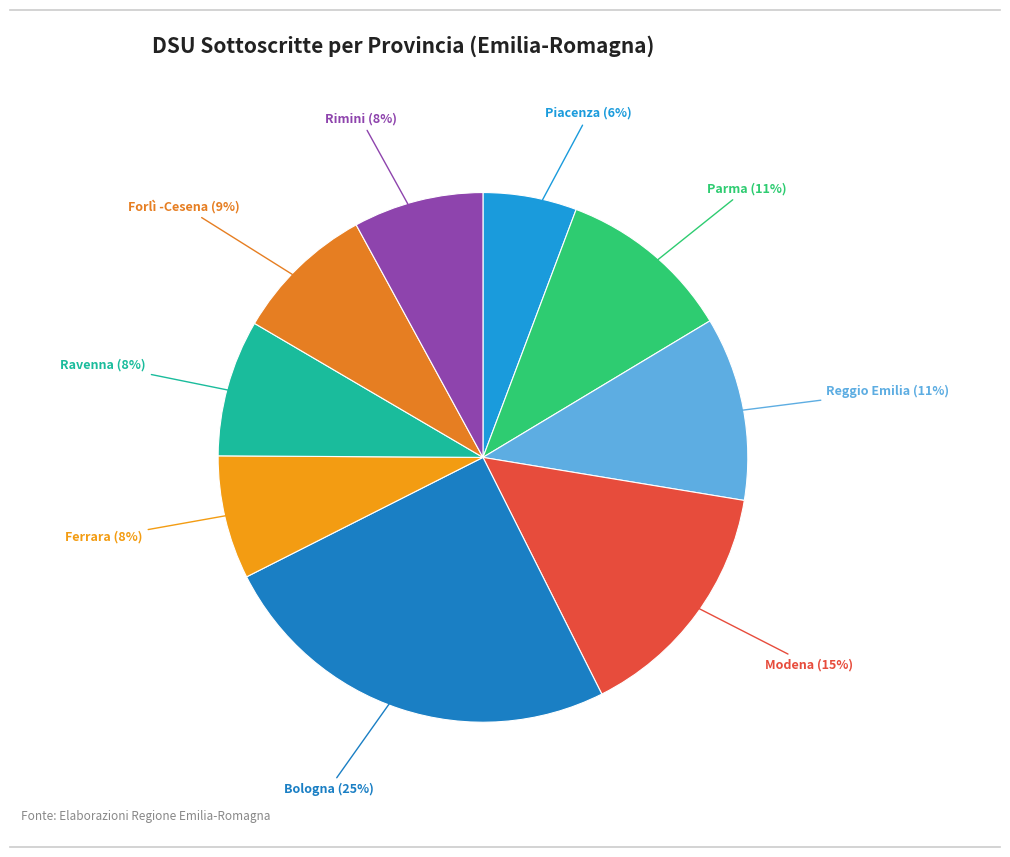

Which category has the biggest portion of the pie?

Bologna